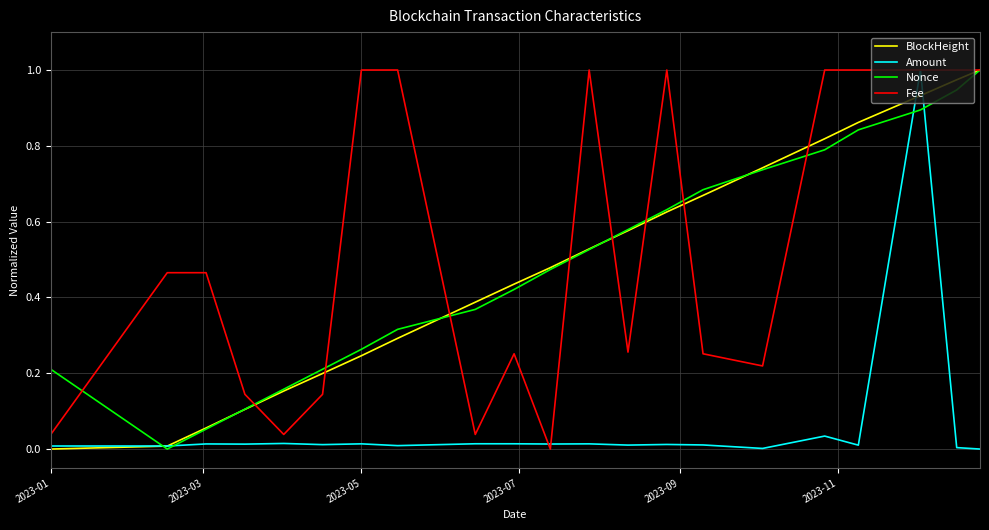

Which series has the largest total across all categories?

Fee